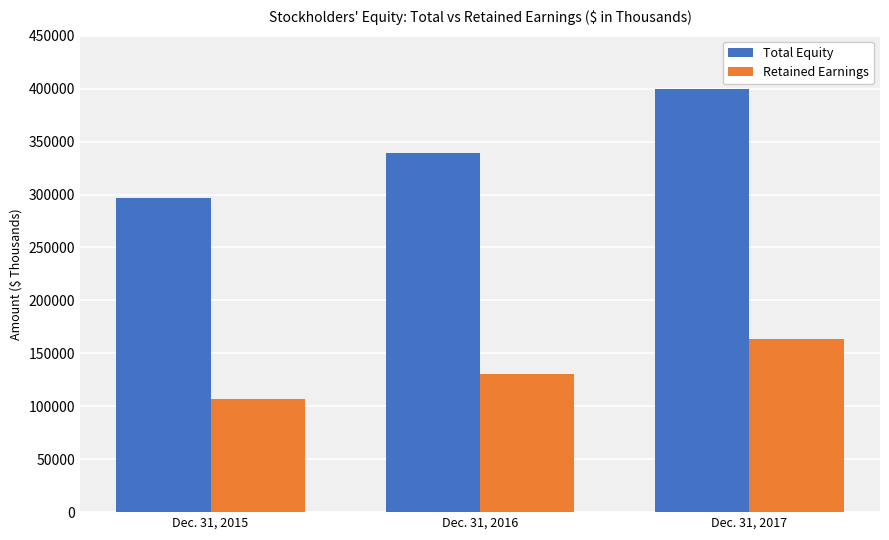

What are all the series names shown in the legend?

Total Equity, Retained Earnings